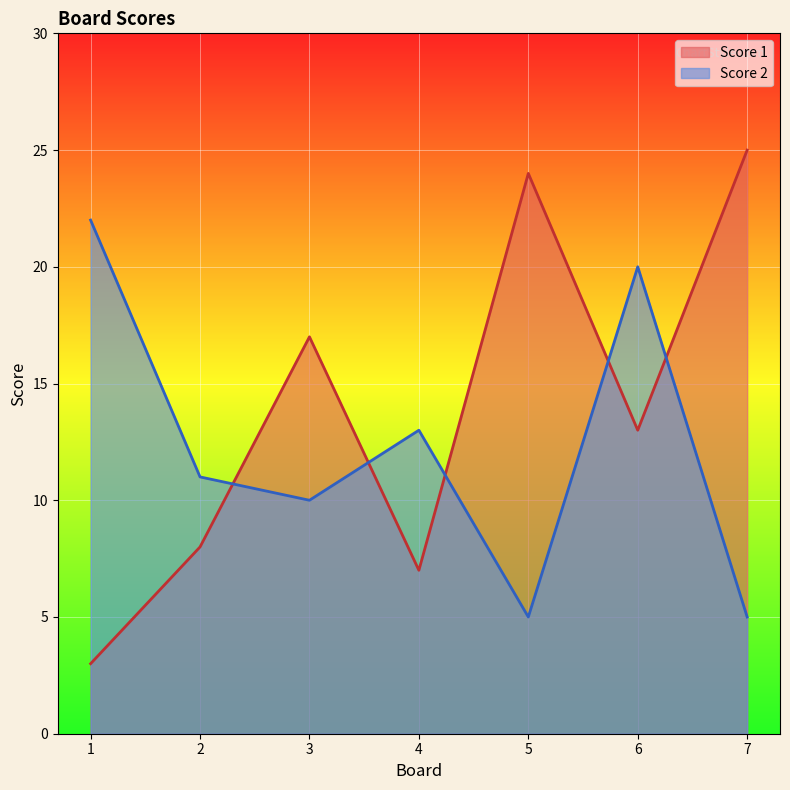

In Score 2, how many points are higher than both neighbors (excluding endpoints)?

2